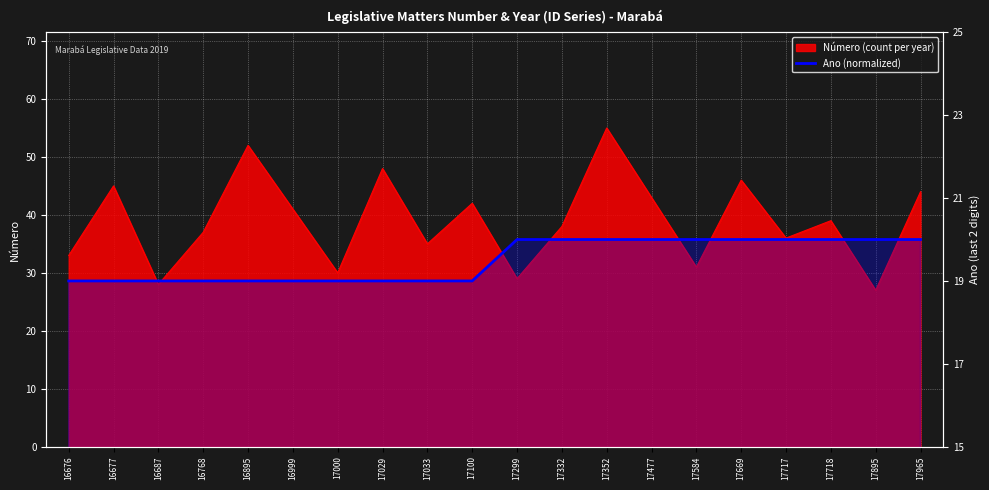

How many lines are shown in the chart?

1